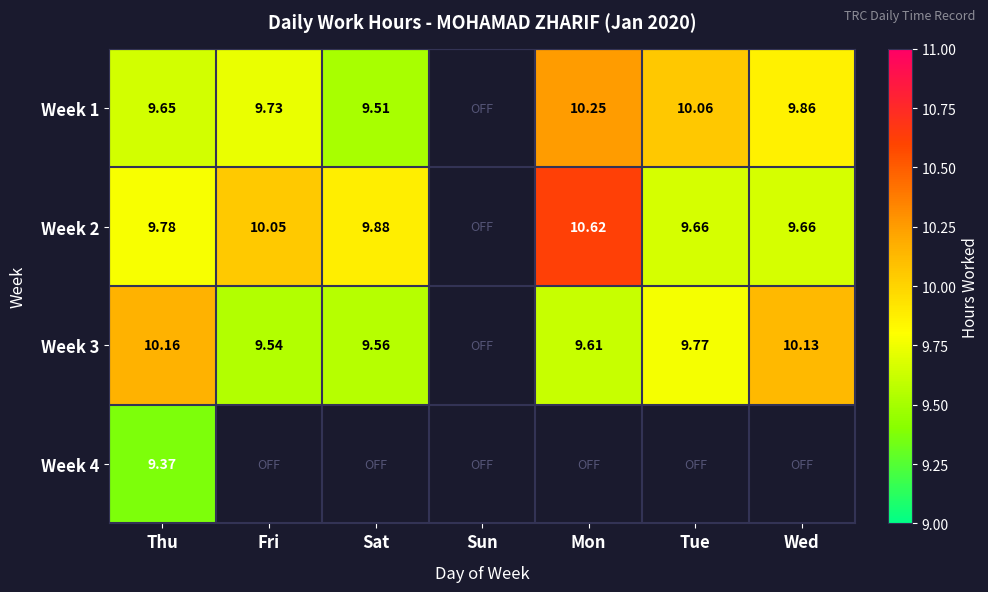

Is the value of Week 1 at Fri greater than the value of Week 3 at Tue?

No